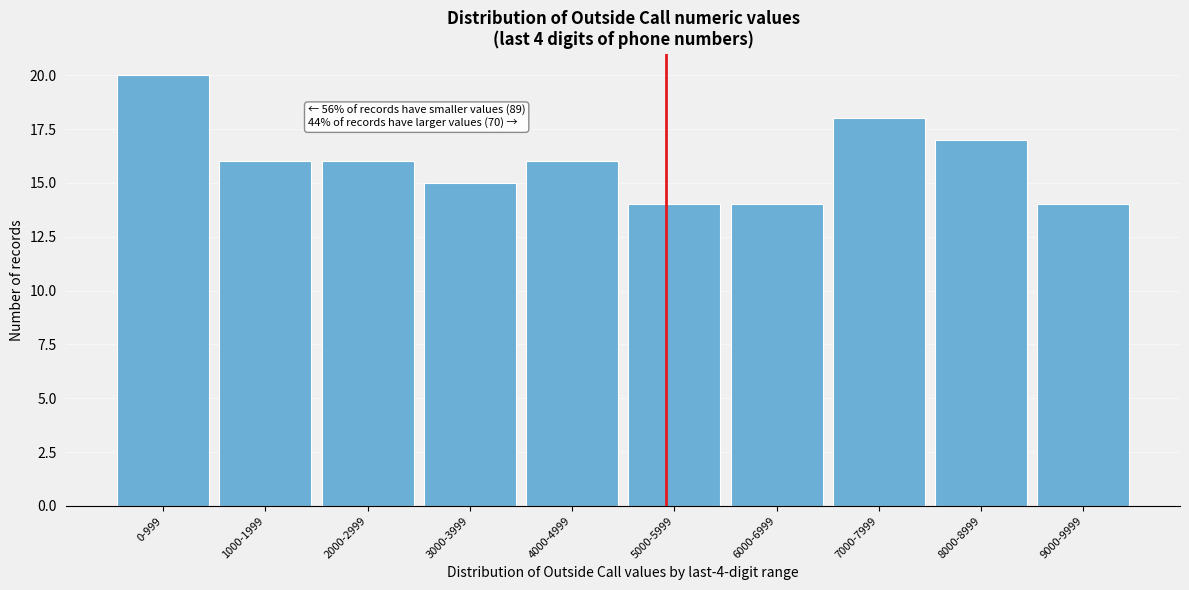

Reading left to right, what are all the values shown in this chart?

0-999=20	1000-1999=16	2000-2999=16	3000-3999=15	4000-4999=16	5000-5999=14	6000-6999=14	7000-7999=18	8000-8999=17	9000-9999=14